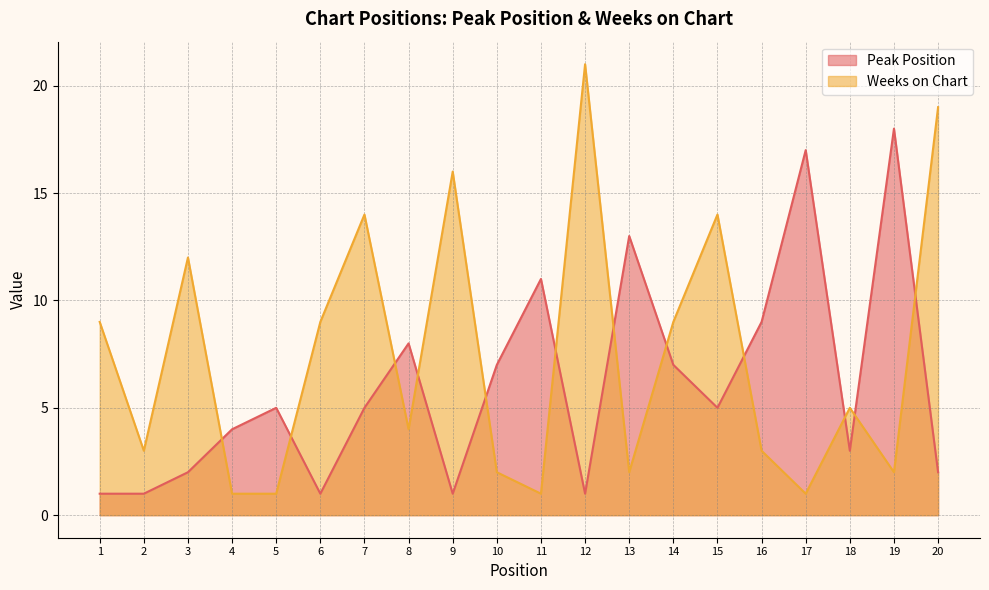

Between 1 and 14, which series saw the biggest shift?

Peak Position